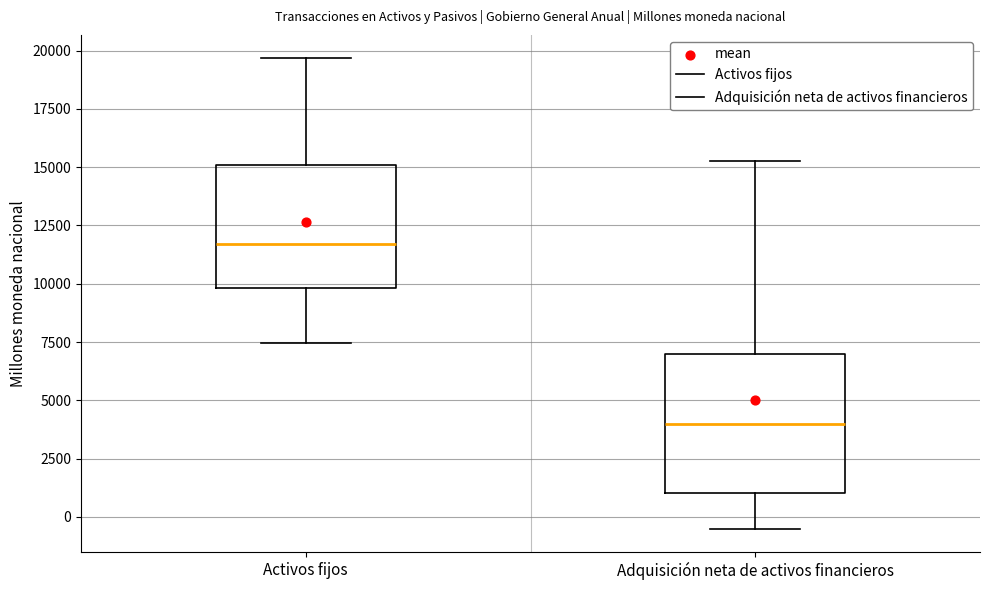

Which box's median line is the lowest?

Adquisición neta de activos financieros